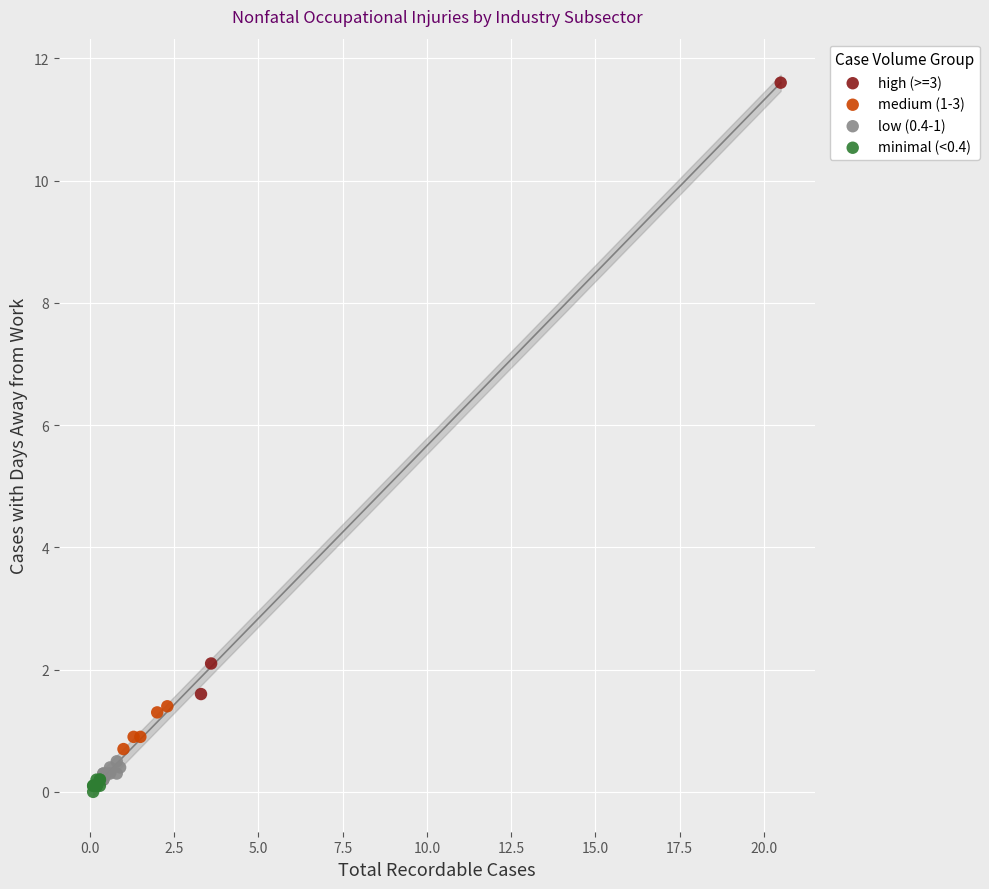

Which series has the largest Y range (max minus min)?

high (>=3)